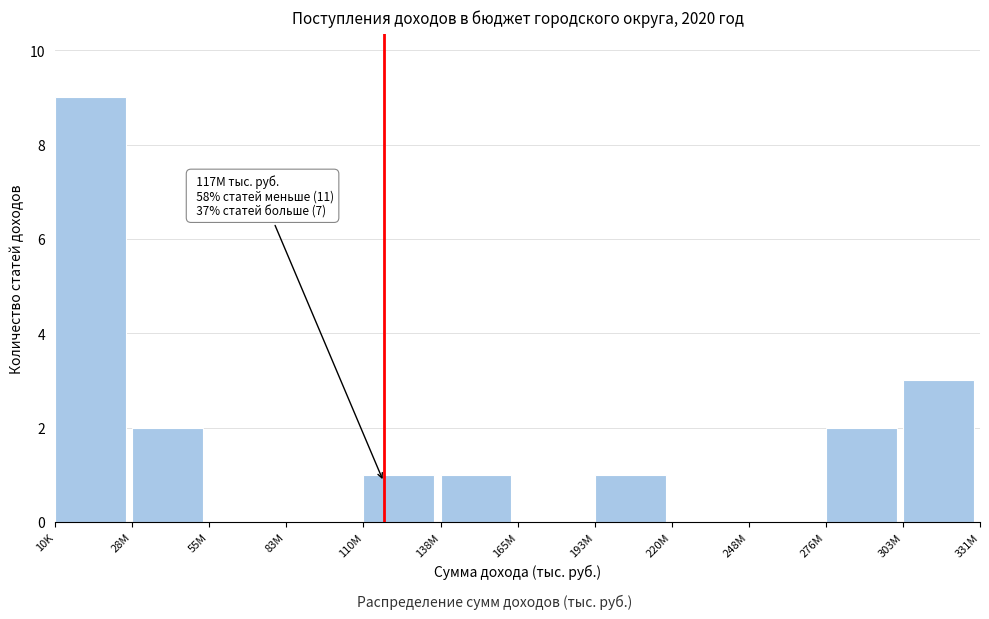

Reading left to right, transcribe all the data shown in this chart.

10K=9	28M=2	55M=0	83M=0	110M=1	138M=1	165M=0	193M=1	220M=0	248M=0	276M=2	303M=3